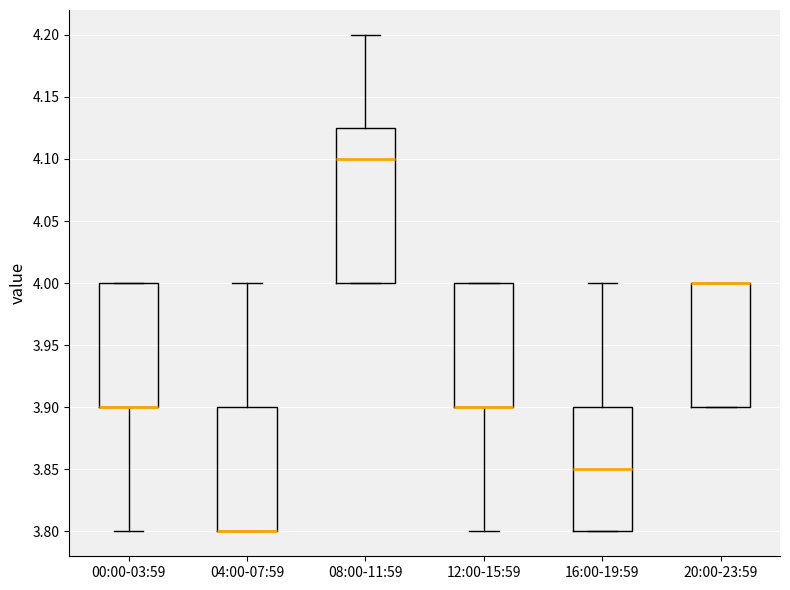

Reading left to right, read every box against the y-axis: the position of its median line, the range the box covers, and the ends of its whiskers. The values are not printed on the chart, so give them approximately, as read against the axis.

00:00-03:59: median 3.900 (drawn on the box's lower edge), box 3.900 to 4.000, whiskers 3.800 to 4.000
04:00-07:59: median 3.800 (drawn on the box's lower edge), box 3.800 to 3.900, whiskers 3.800 to 4.000
08:00-11:59: median 4.100, box 4.000 to 4.125, whiskers 4.000 to 4.200
12:00-15:59: median 3.900 (drawn on the box's lower edge), box 3.900 to 4.000, whiskers 3.800 to 4.000
16:00-19:59: median 3.850, box 3.800 to 3.900, whiskers 3.800 to 4.000
20:00-23:59: median 4.000 (drawn on the box's upper edge), box 3.900 to 4.000, whiskers 3.900 to 4.000